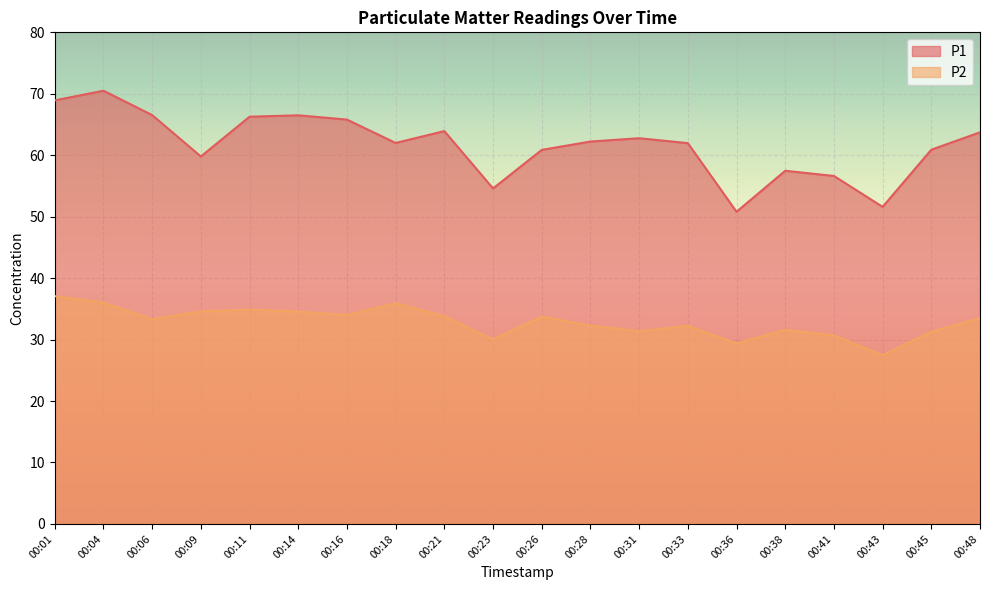

Is it true that P2 equals 34.0 at 00:16?

True